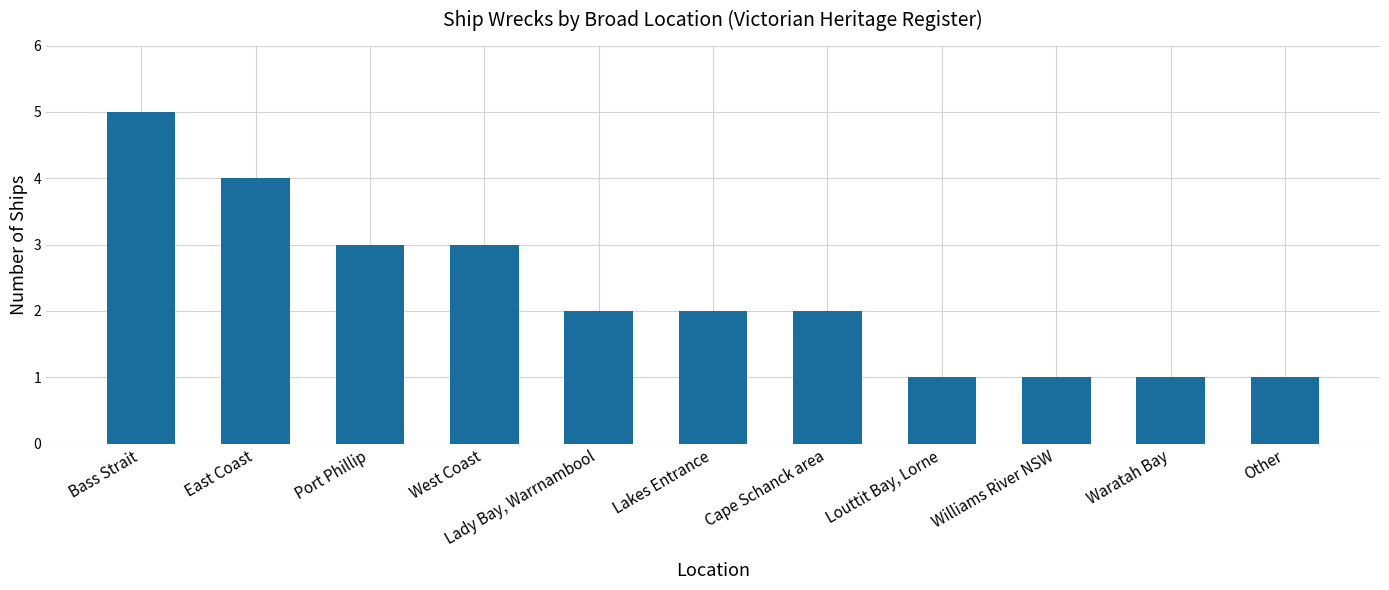

What is the sum of the values at Waratah Bay and Lady Bay, Warrnambool?

3